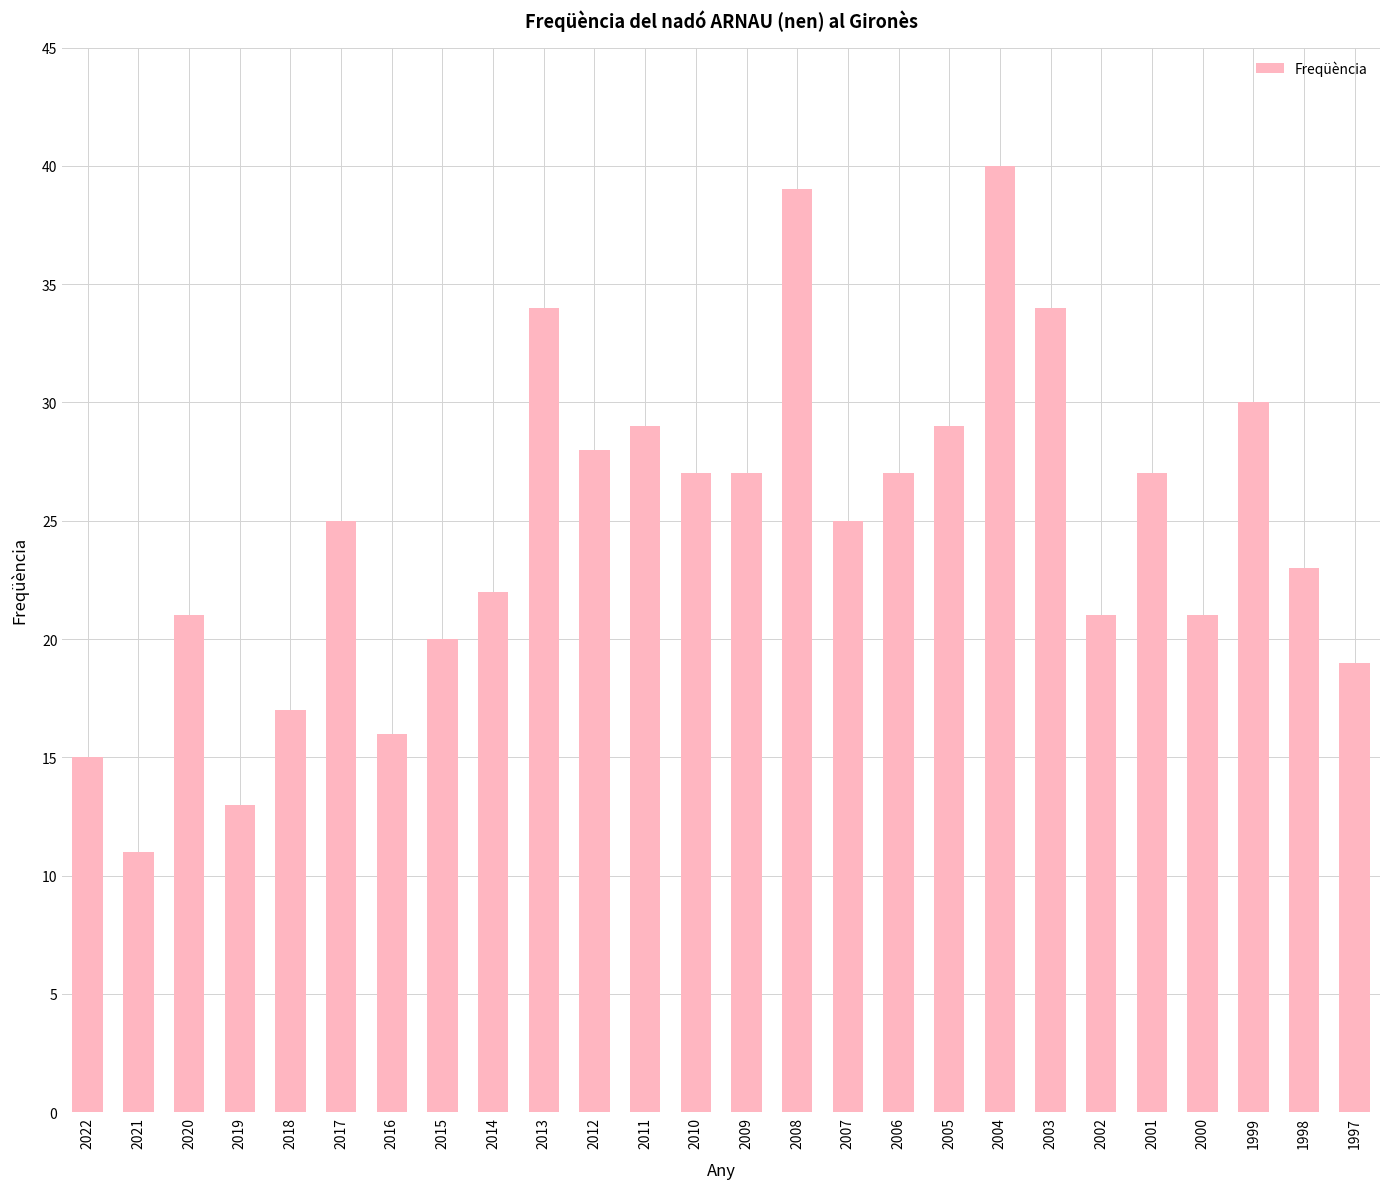

Which category has the lowest value across all series?

2021